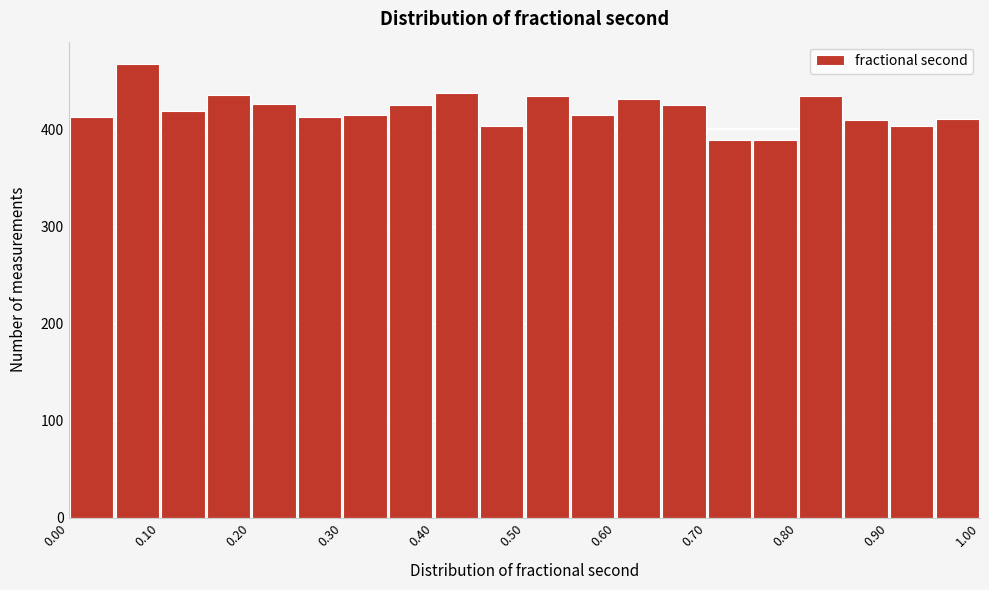

What is the height of the bar covering 0.30 to 0.35 on the x-axis? The values are not printed on the chart, so give them approximately, as read against the axis.

420